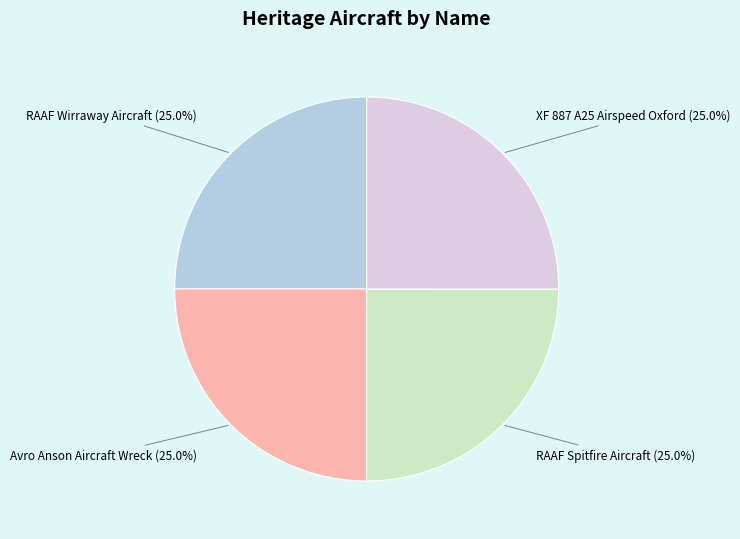

What percentage is NOT represented by XF 887 A25 Airspeed Oxford?

75.0%